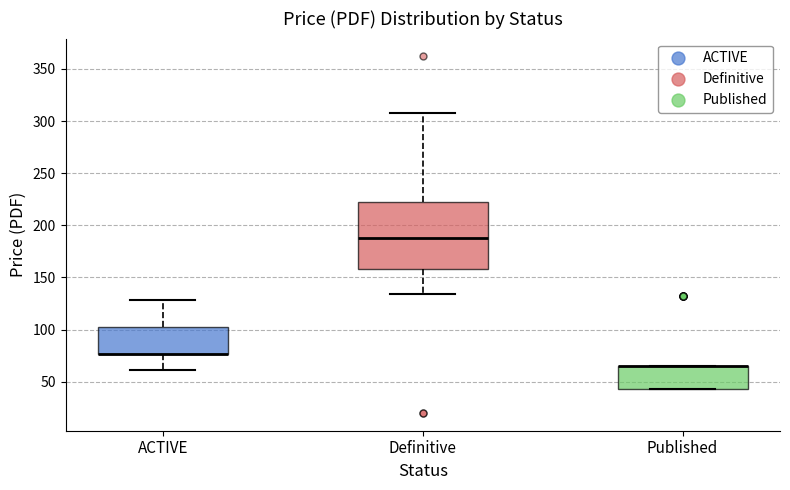

Reading left to right, transcribe this box plot: for each box, give where its median line is, the range the box spans, and where its two whiskers end, as read against the y-axis. The values are not printed on the chart, so give them approximately, as read against the axis.

ACTIVE: median 75 (drawn on the box's lower edge), box 75 to 100, whiskers 60 to 130
Definitive: median 190, box 160 to 220, whiskers 135 to 310
Published: median 65 (drawn on the box's upper edge), box 45 to 65, whiskers 45 to 65